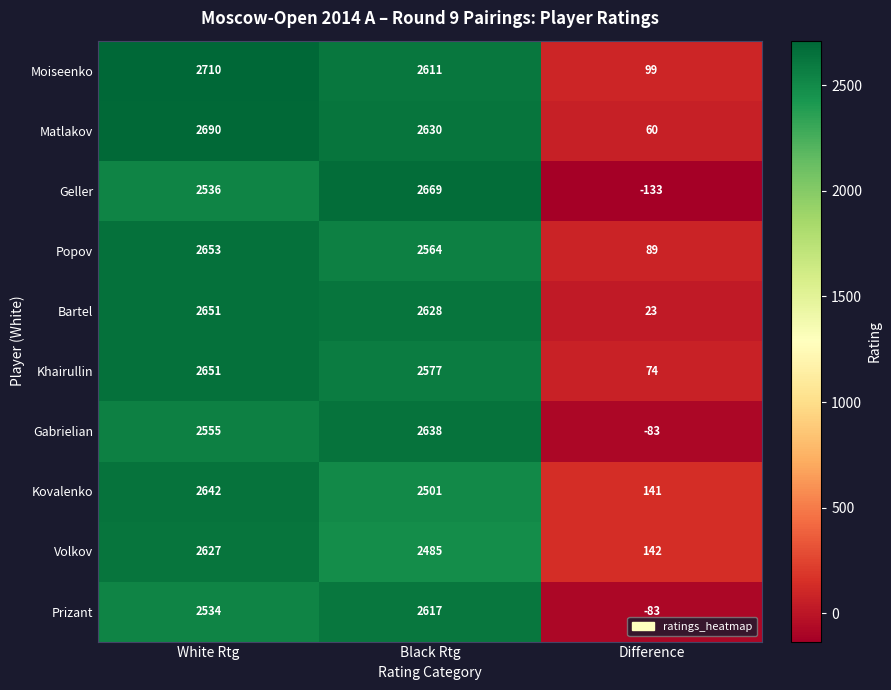

Which series has the widest spread of values?

Geller